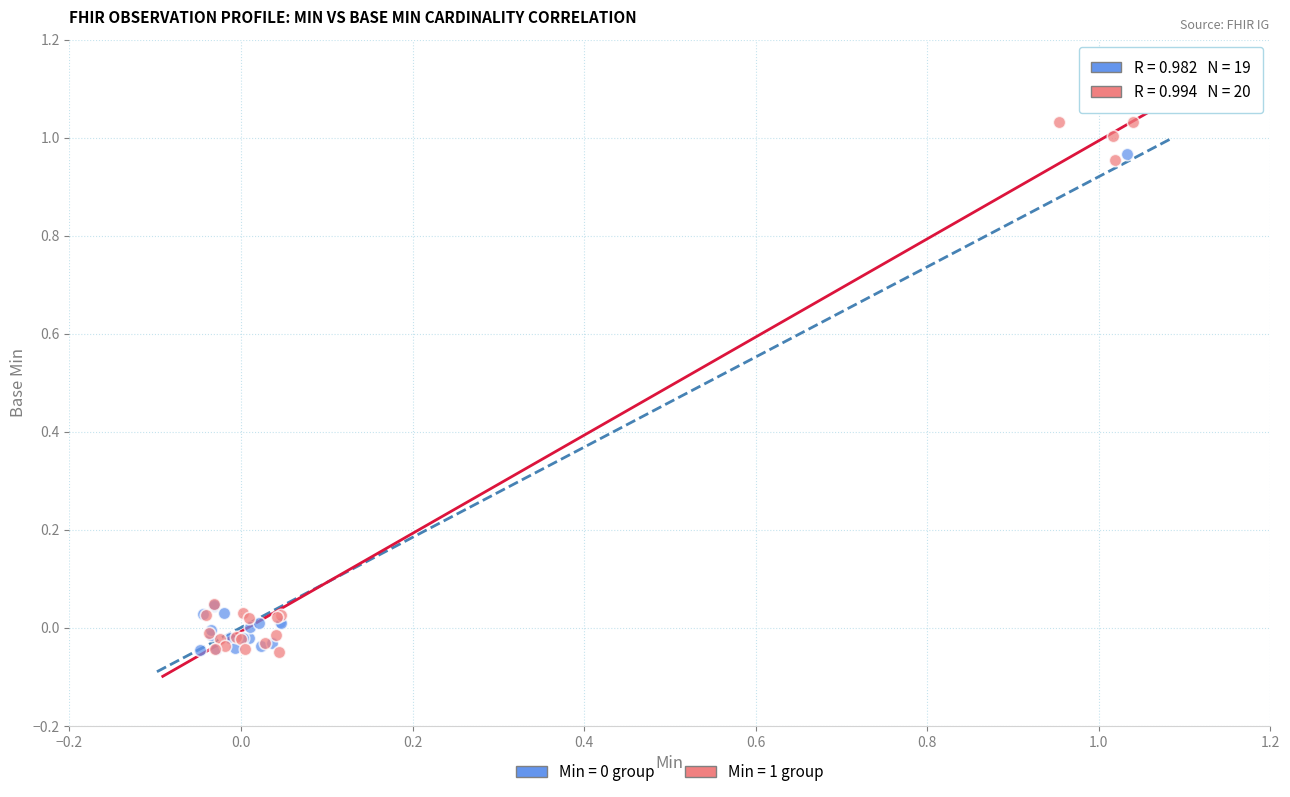

Which series has the largest Y range (max minus min)?

Min = 1 group